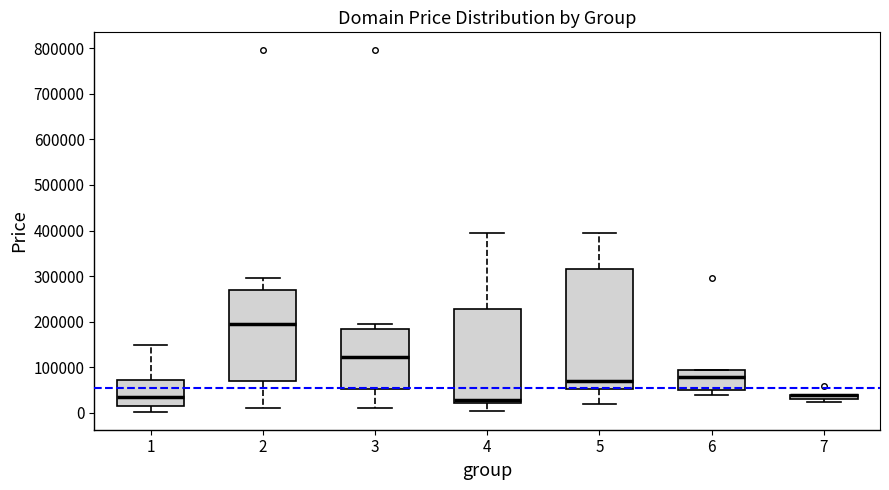

Where is the upper edge of the box at x = 7 on the y-axis? The values are not printed on the chart, so give them approximately, as read against the axis.

40000